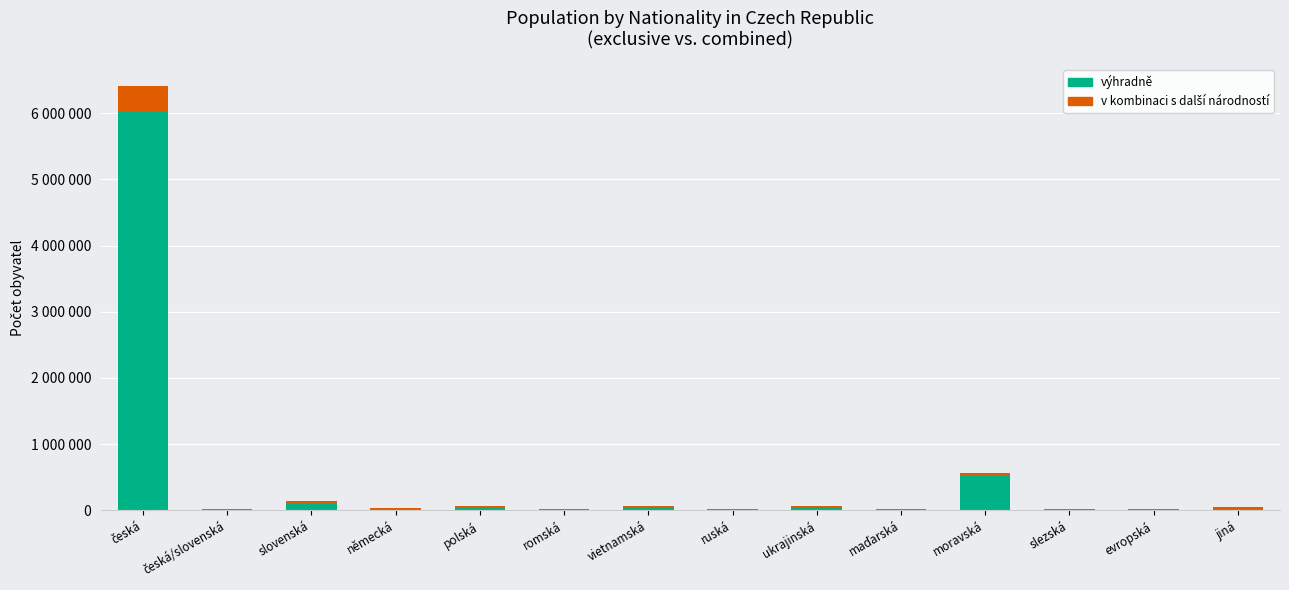

Where does the v kombinaci s další národností series first go above 16730?

česká